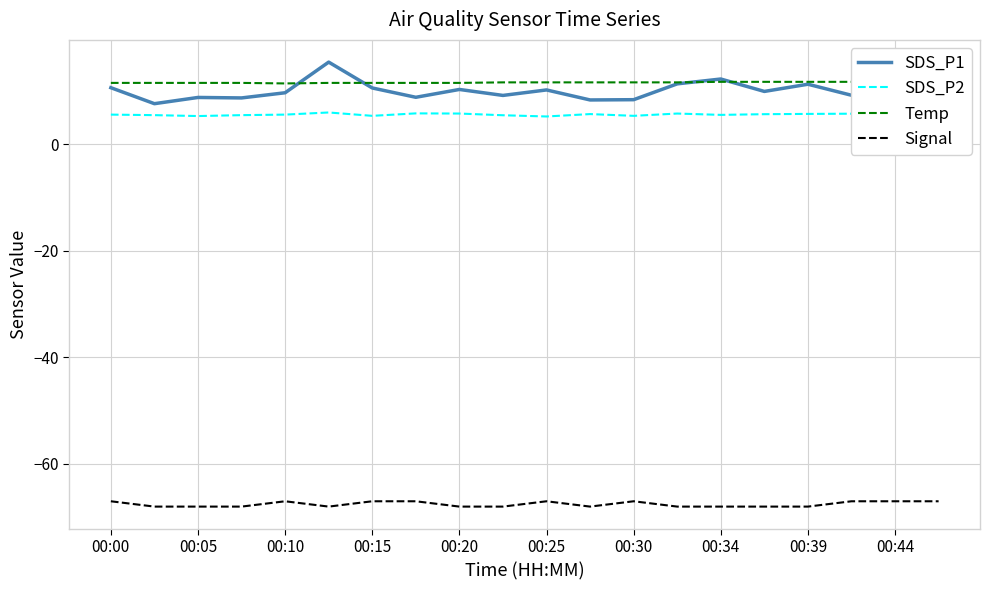

True or false: SDS_P2 and SDS_P1 intersect in this chart.

False